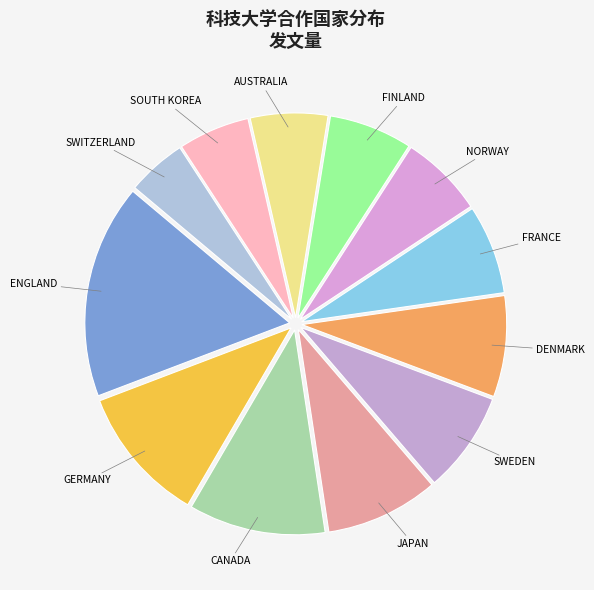

How many segments does this pie chart have?

12